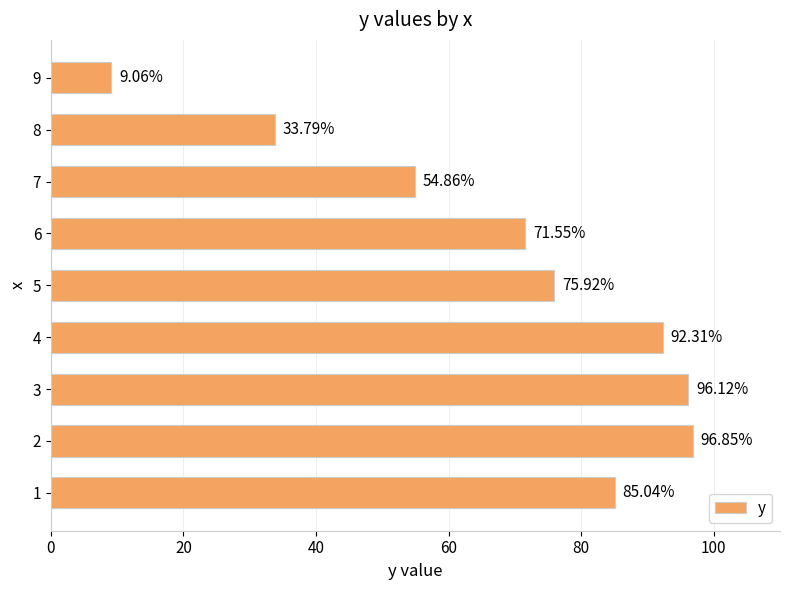

Between 8 and 5, which is larger?

5